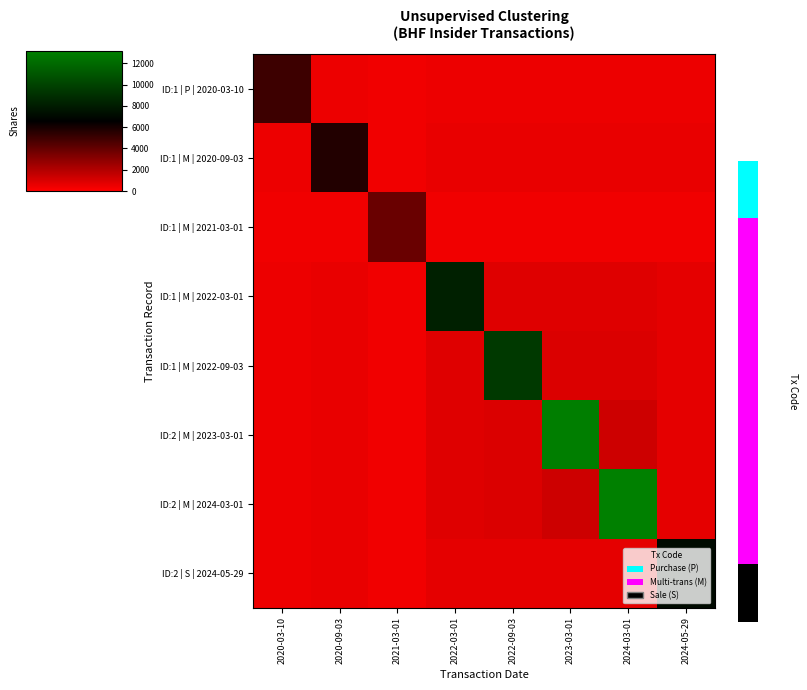

Reading left to right, list all the values displayed in this chart.

ID:1 | P | 2020-03-10: 2020-03-10=5000.0	2020-09-03=500.0	2021-03-01=390.6	2022-03-01=500.0	2022-09-03=500.0	2023-03-01=500.0	2024-03-01=500.0	2024-05-29=500.0
ID:1 | M | 2020-09-03: 2020-03-10=500.0	2020-09-03=5698.0	2021-03-01=390.6	2022-03-01=569.8	2022-09-03=569.8	2023-03-01=569.8	2024-03-01=569.8	2024-05-29=569.8
ID:1 | M | 2021-03-01: 2020-03-10=390.6	2020-09-03=390.6	2021-03-01=3906.0	2022-03-01=390.6	2022-09-03=390.6	2023-03-01=390.6	2024-03-01=390.6	2024-05-29=390.6
ID:1 | M | 2022-03-01: 2020-03-10=500.0	2020-09-03=569.8	2021-03-01=390.6	2022-03-01=8269.0	2022-09-03=826.9	2023-03-01=826.9	2024-03-01=826.9	2024-05-29=712.5
ID:1 | M | 2022-09-03: 2020-03-10=500.0	2020-09-03=569.8	2021-03-01=390.6	2022-03-01=826.9	2022-09-03=9554.0	2023-03-01=955.4	2024-03-01=955.4	2024-05-29=712.5
ID:2 | M | 2023-03-01: 2020-03-10=500.0	2020-09-03=569.8	2021-03-01=390.6	2022-03-01=826.9	2022-09-03=955.4	2023-03-01=13095.0	2024-03-01=1309.5	2024-05-29=712.5
ID:2 | M | 2024-03-01: 2020-03-10=500.0	2020-09-03=569.8	2021-03-01=390.6	2022-03-01=826.9	2022-09-03=955.4	2023-03-01=1309.5	2024-03-01=13165.0	2024-05-29=712.5
ID:2 | S | 2024-05-29: 2020-03-10=500.0	2020-09-03=569.8	2021-03-01=390.6	2022-03-01=712.5	2022-09-03=712.5	2023-03-01=712.5	2024-03-01=712.5	2024-05-29=7125.0